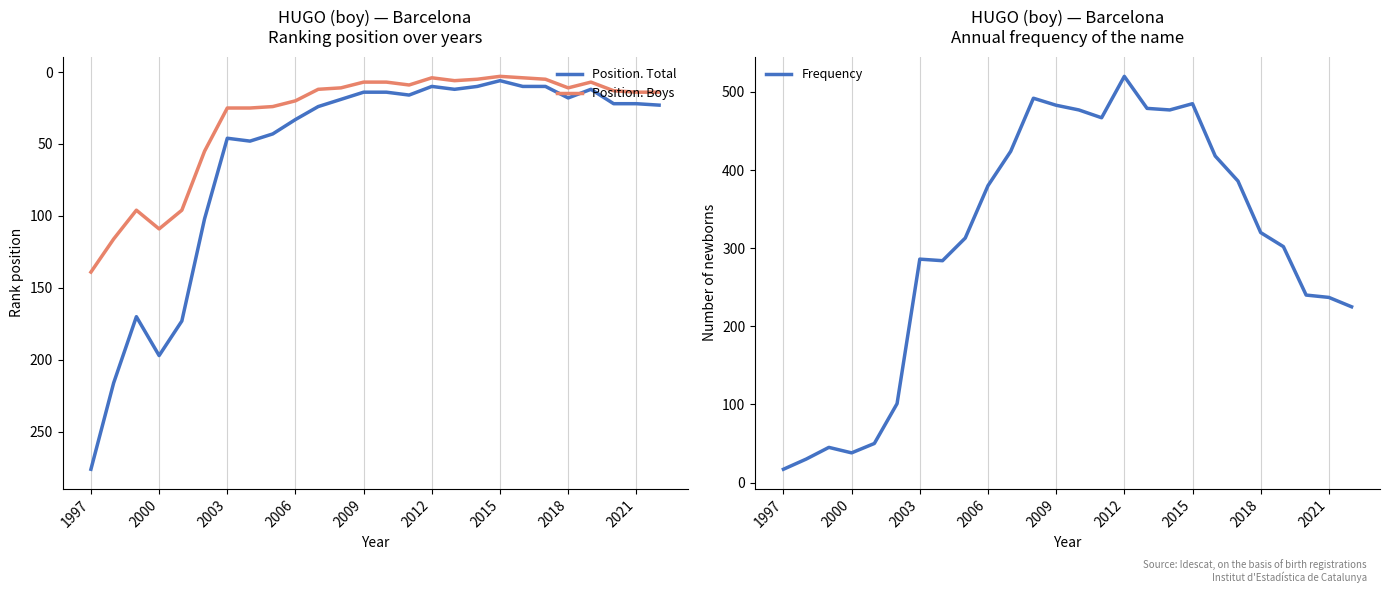

How many series are shown in this chart?

3